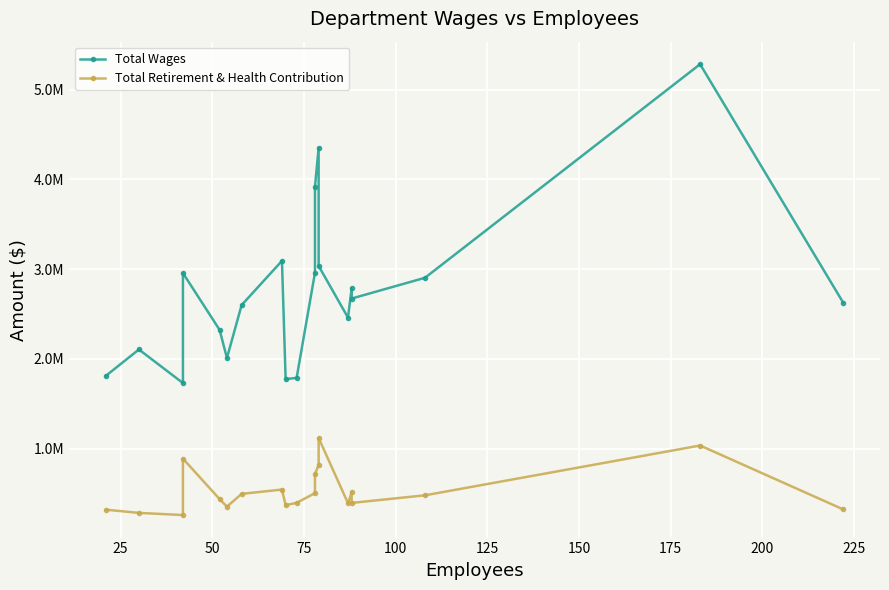

What are all the series names shown in the legend?

Total Wages, Total Retirement & Health Contribution